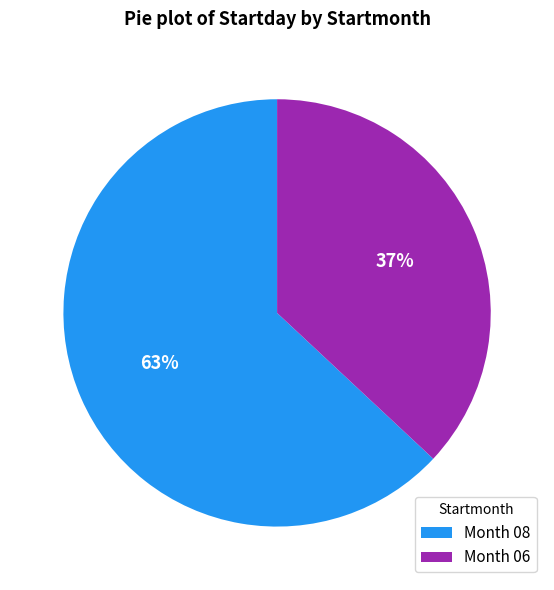

How many segments does this pie chart have?

2